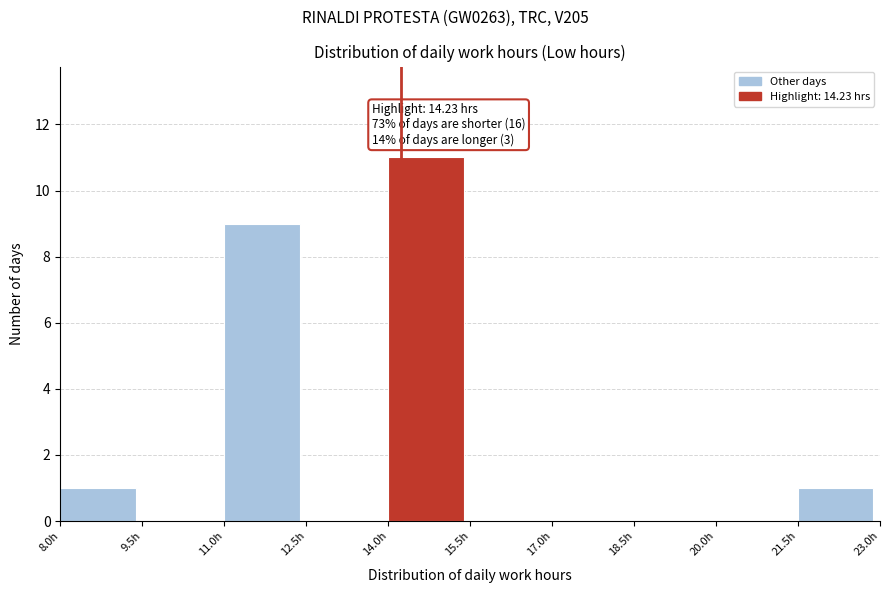

Over which range of the x-axis is the bar tallest?

14.0 to 15.5